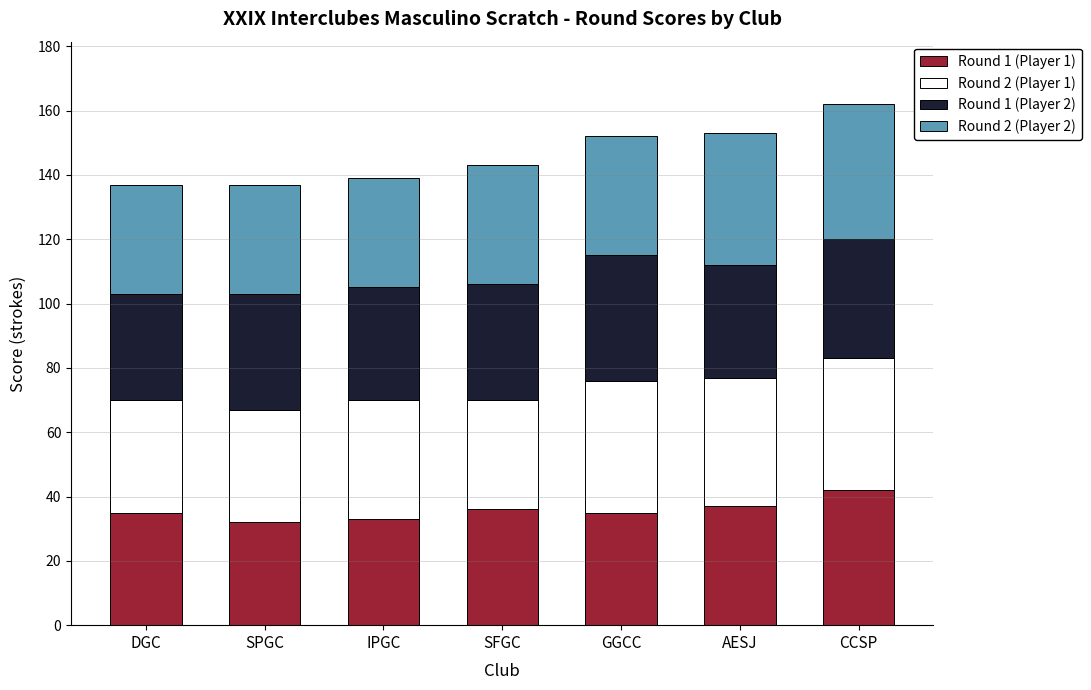

How many bars are there in total?

7